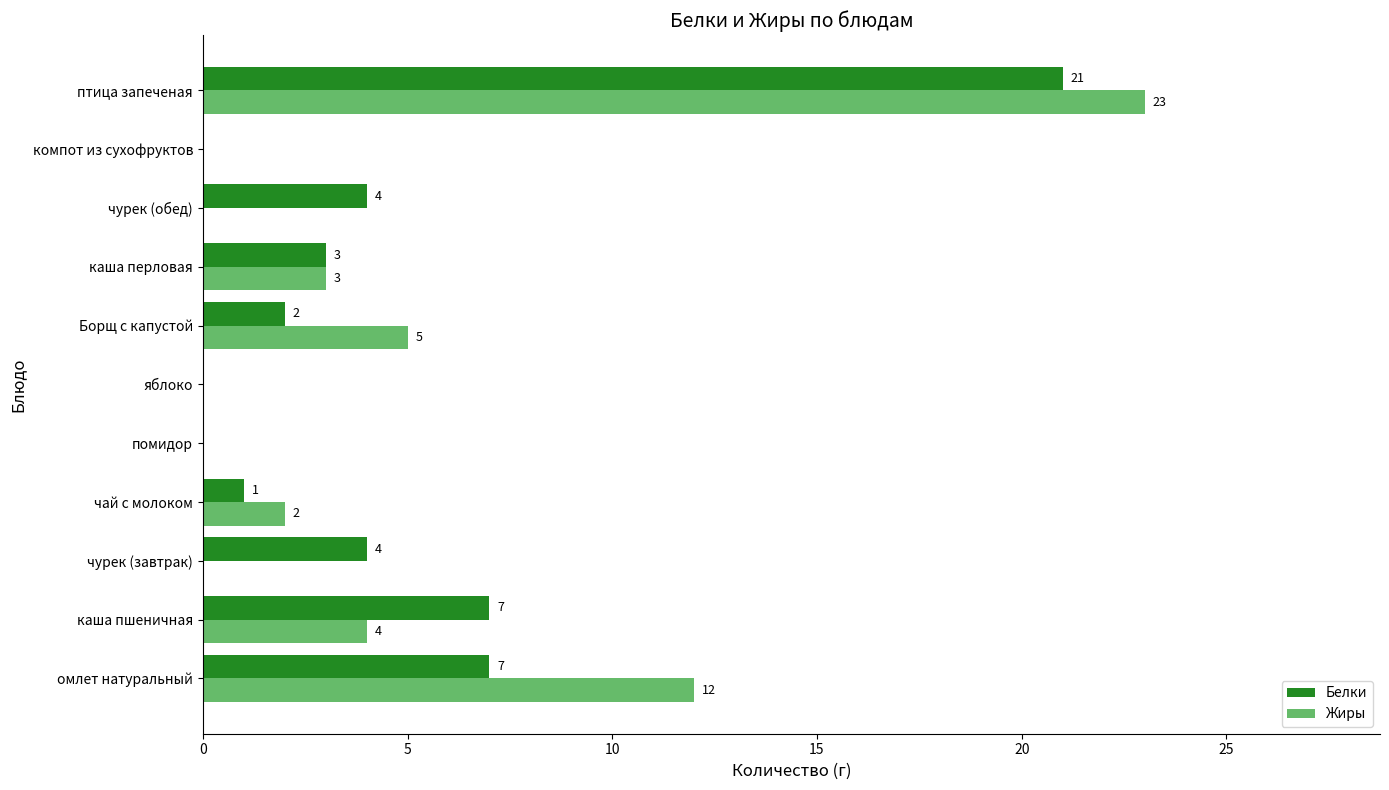

What is the total value across all series at чай с молоком?

3